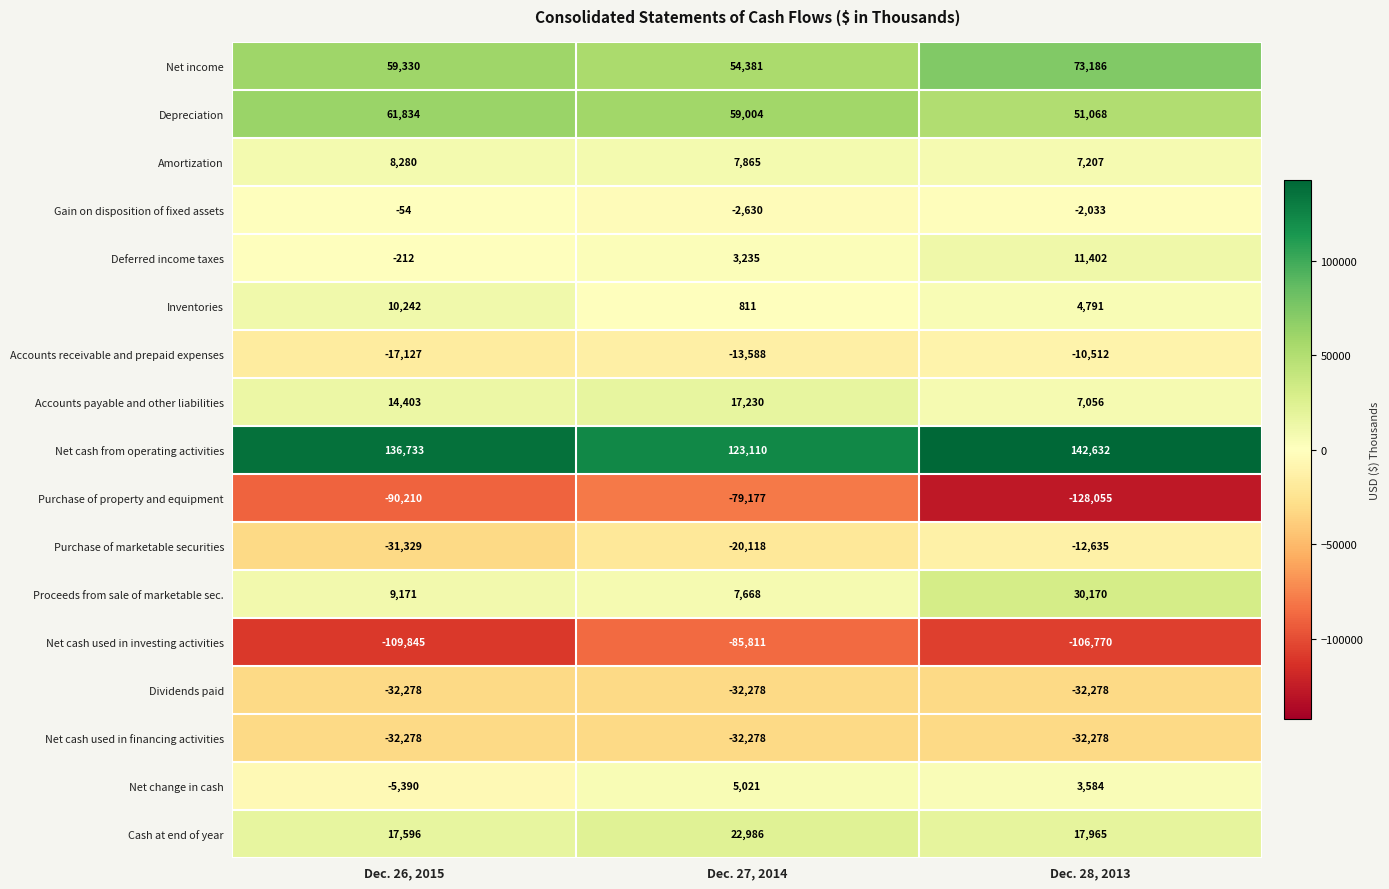

What is the sum of all Net income values?

186897